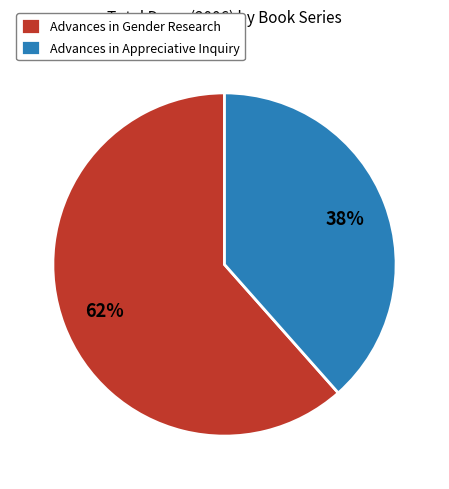

What percentage is the Advances in Gender Research slice, to the nearest percent?

62%